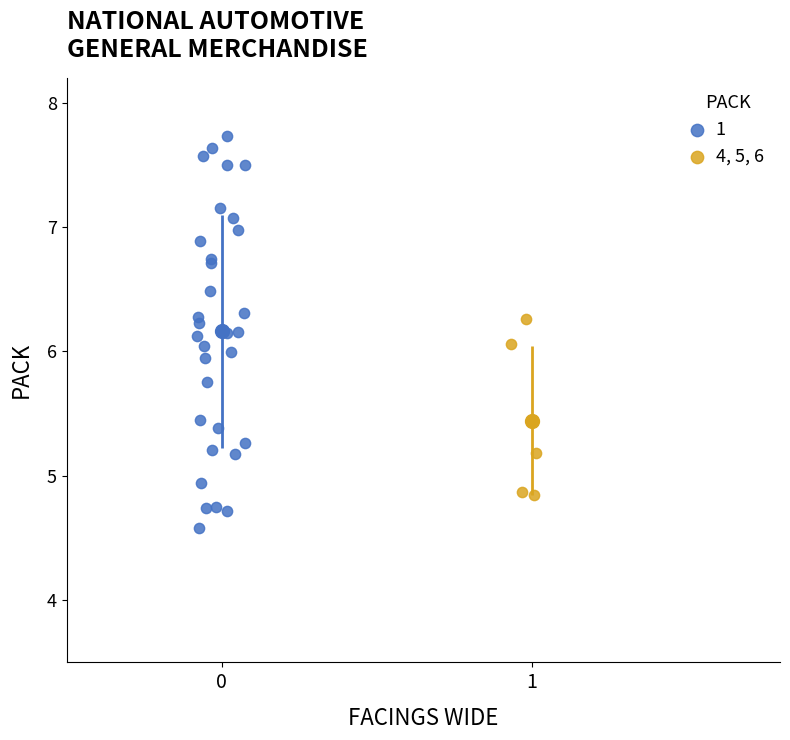

What are all the series names shown in the legend?

1, 4, 5, 6